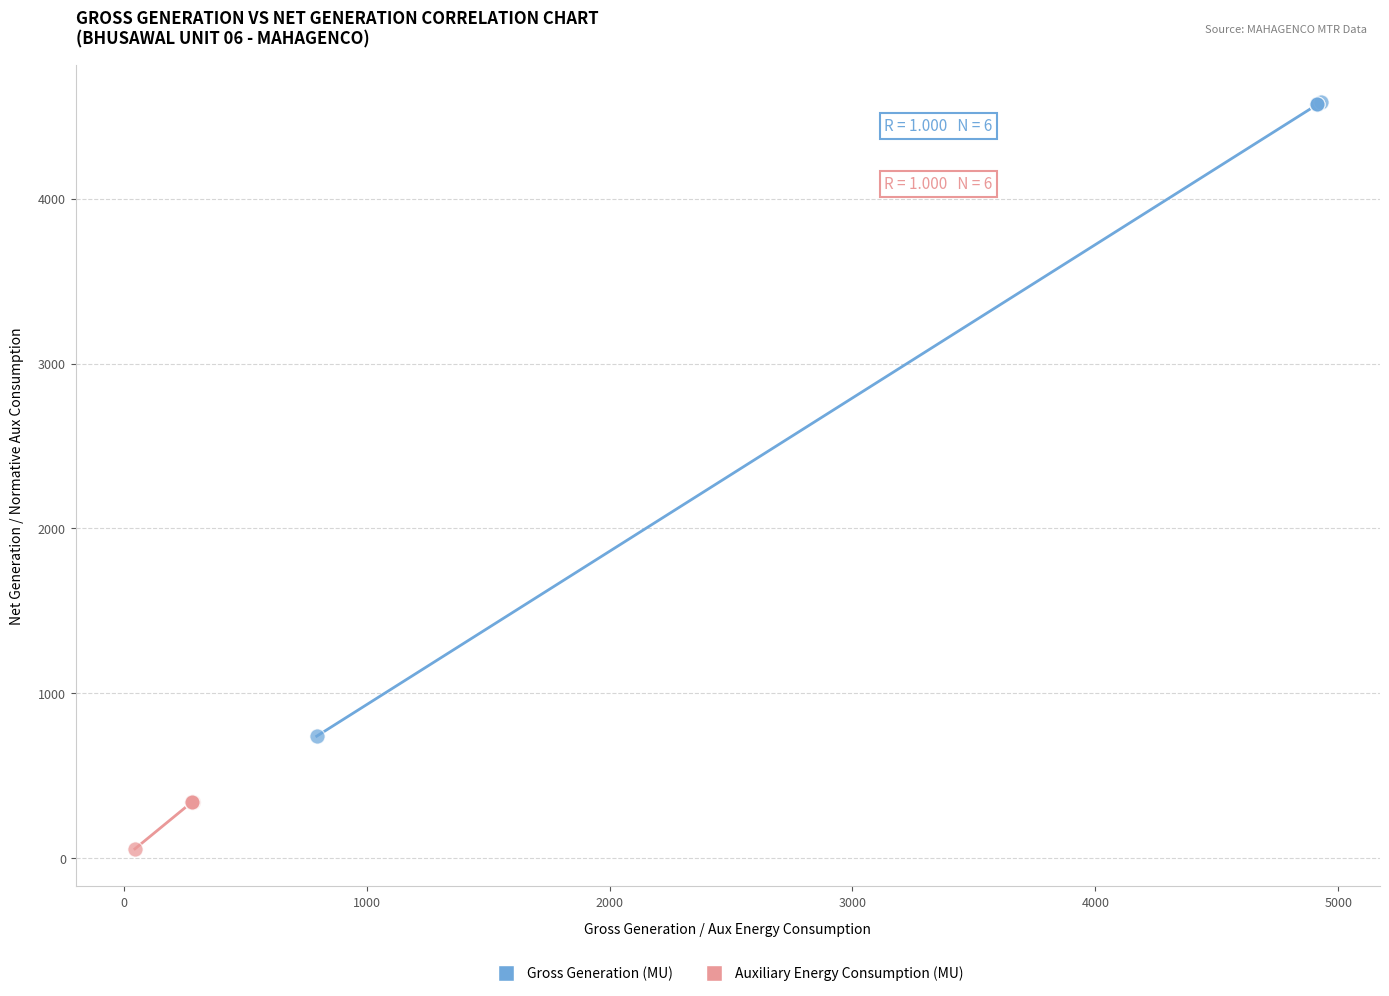

Which series contains the highest Y value?

Gross Generation (MU)